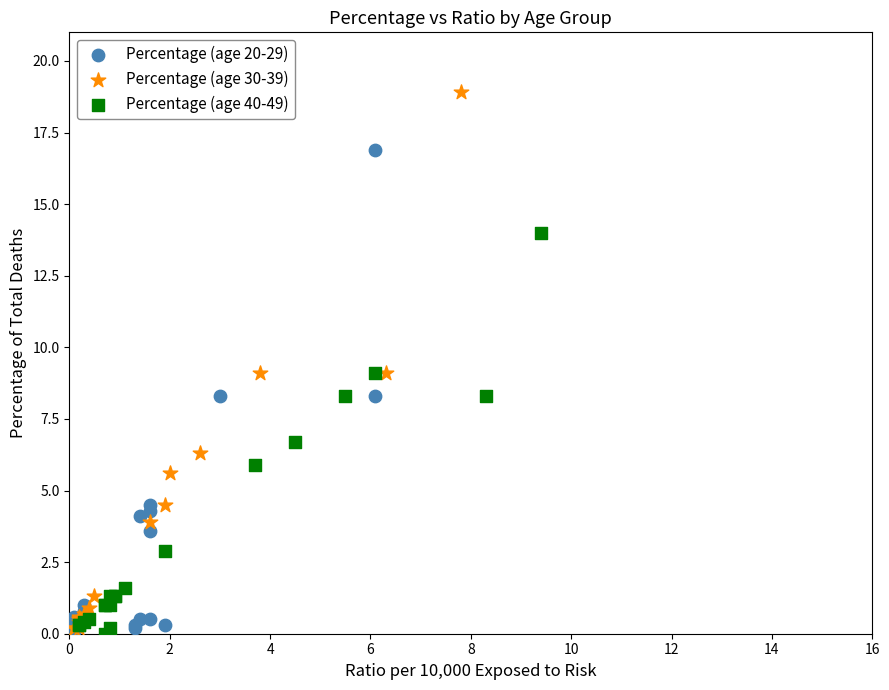

What are all the series names shown in the legend?

Percentage (age 20-29), Percentage (age 30-39), Percentage (age 40-49)